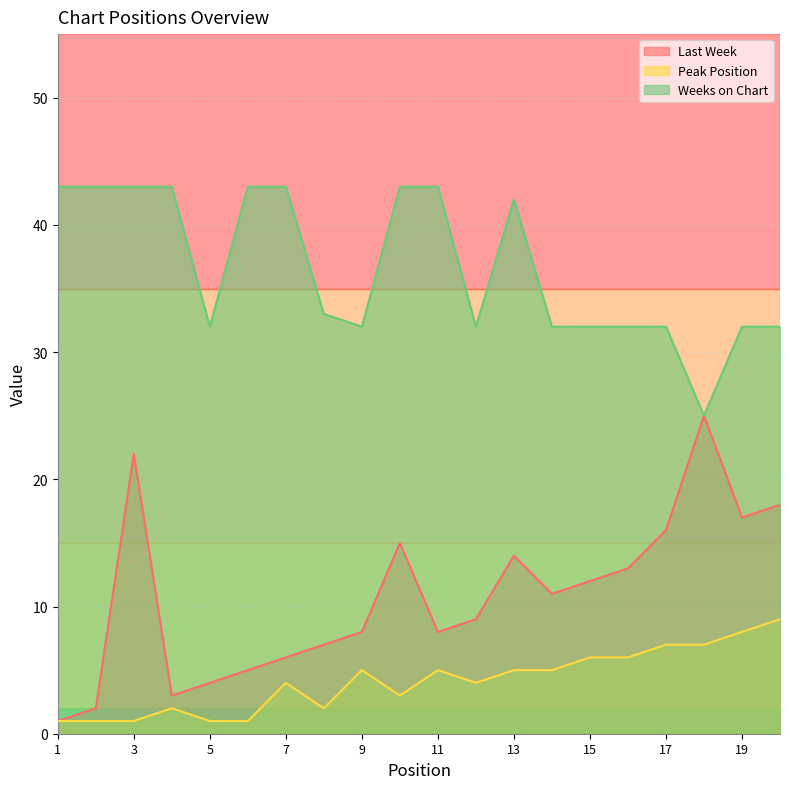

Is it true that Last Week equals 3 at 4?

True